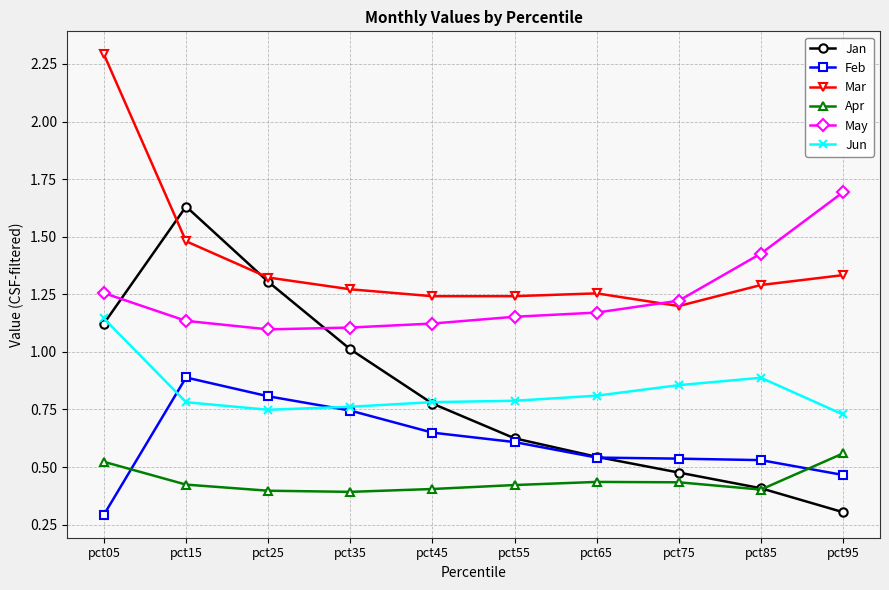

What is the greatest value displayed?

2.3